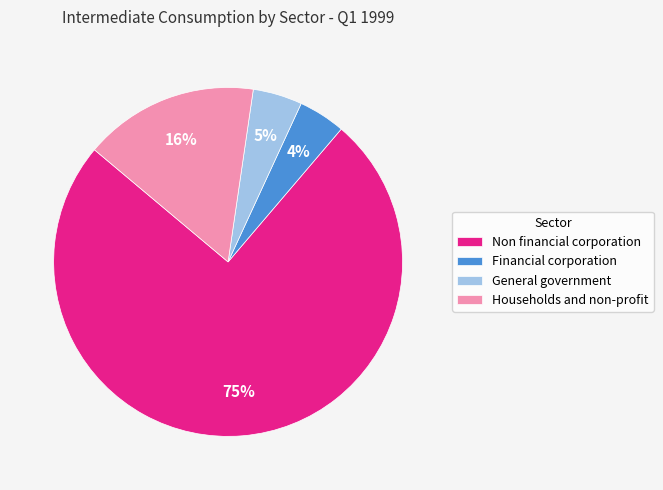

What is the largest slice in the pie chart?

Non financial corporation